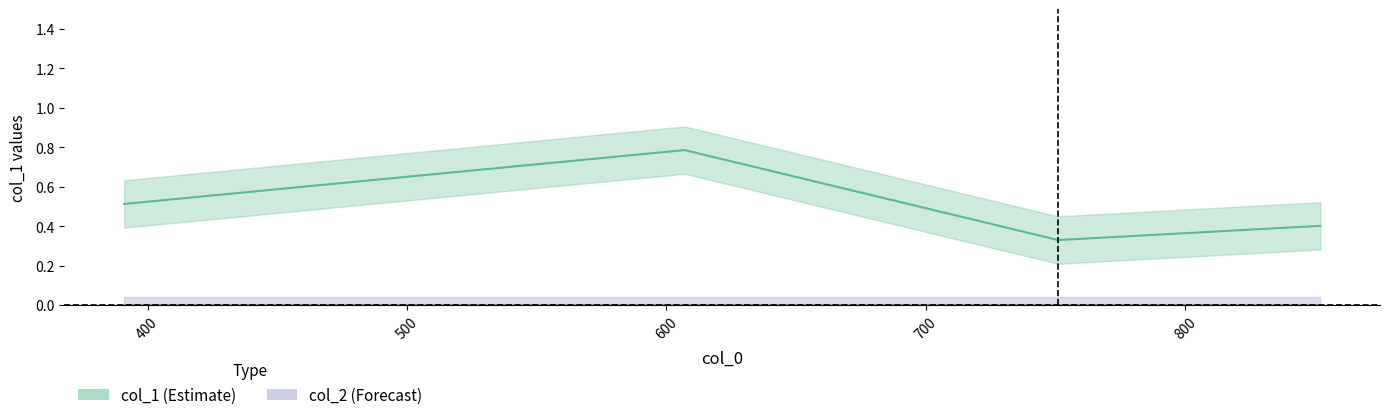

What is the difference between the col_1 values at 500 and 600?

0.1